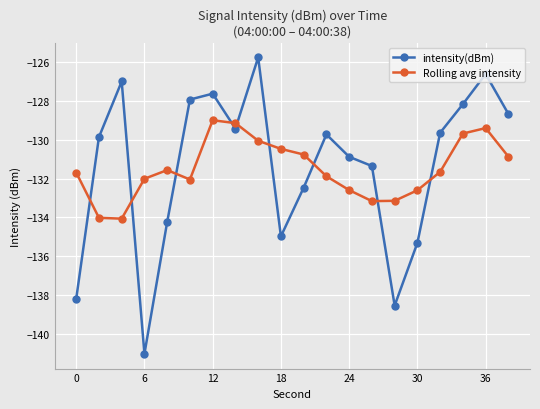

True or false: intensity(dBm) has more than 1 interior local peaks.

True